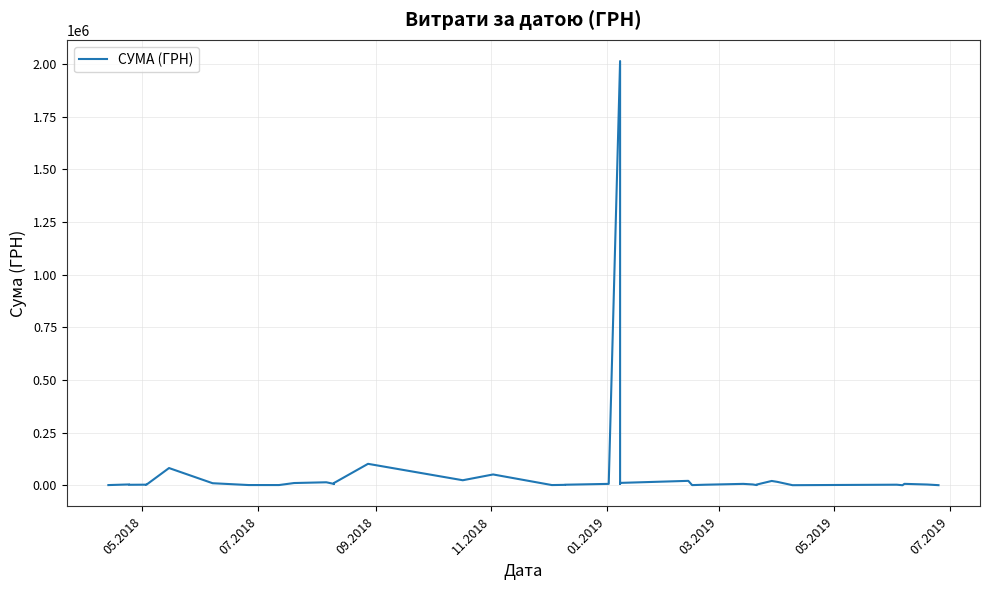

What is the smallest value displayed?

423.4